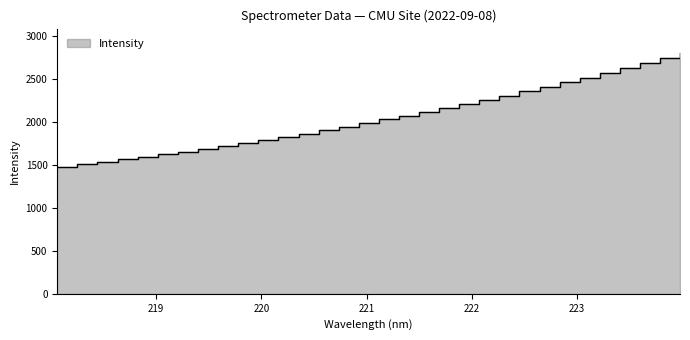

Which label corresponds to the smallest value in the chart?

218.0596